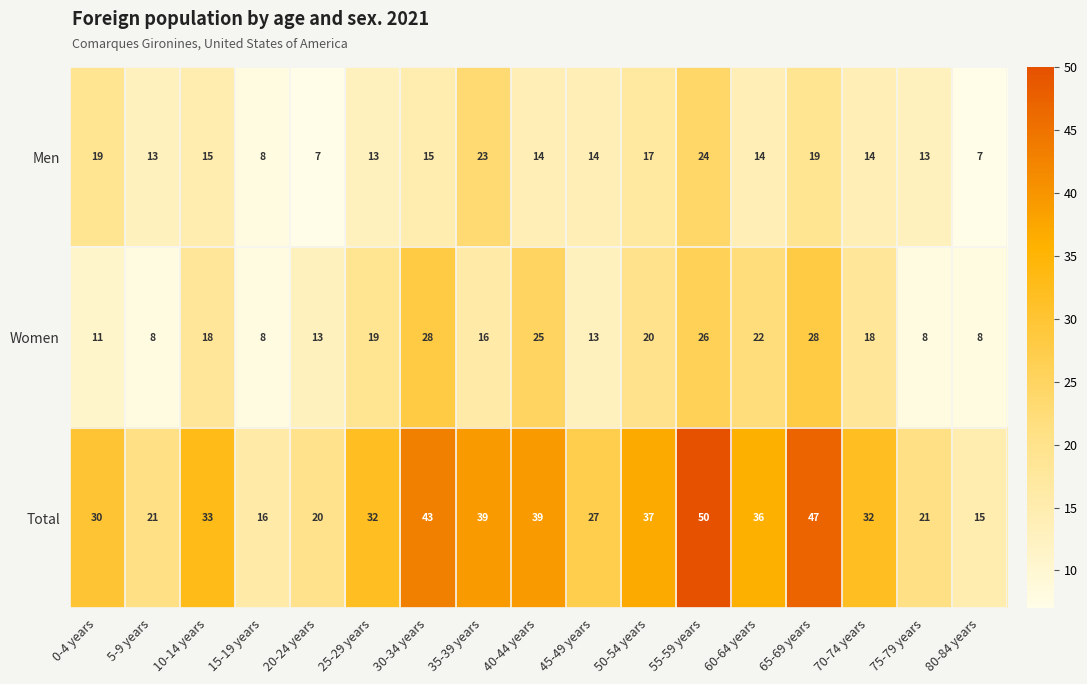

At which category is the sum across all series the highest?

55-59 years